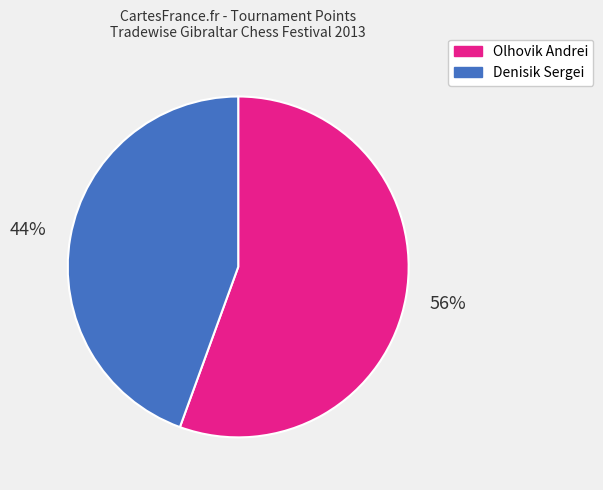

Which category has the smallest portion of the pie?

Denisik Sergei